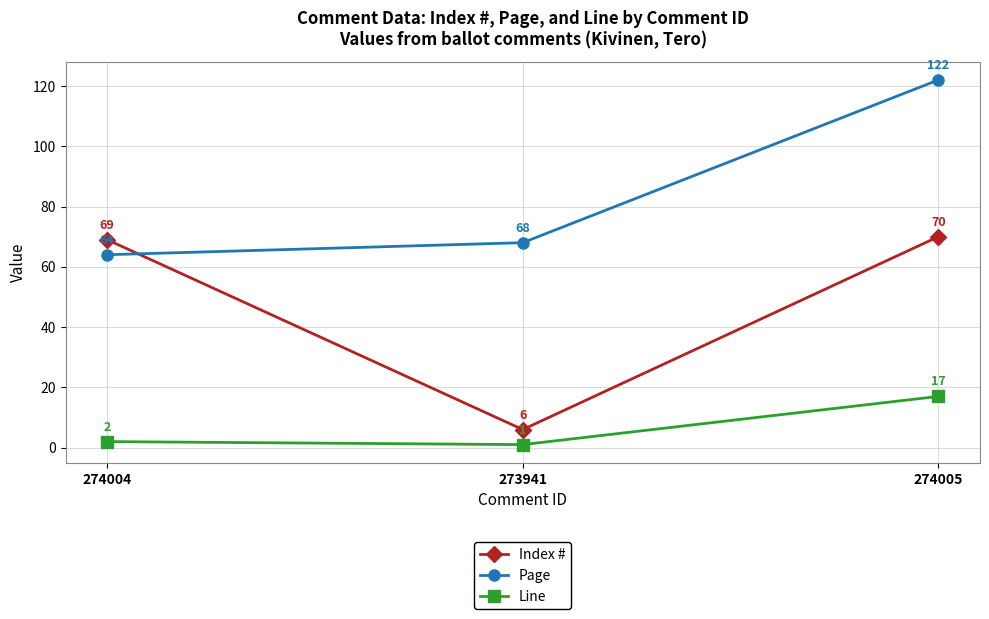

How many distinct data groups are displayed?

3